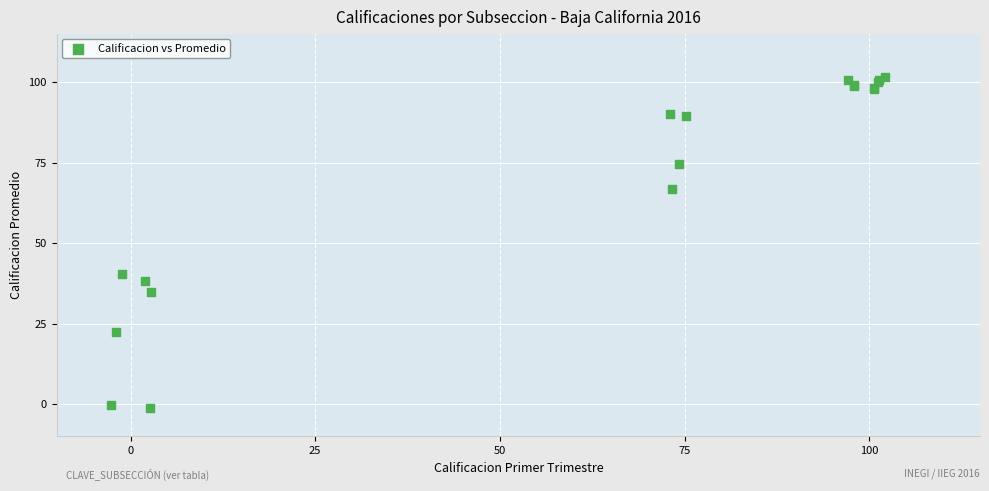

What Y value in the scatter plot is closest to 50?

40.3